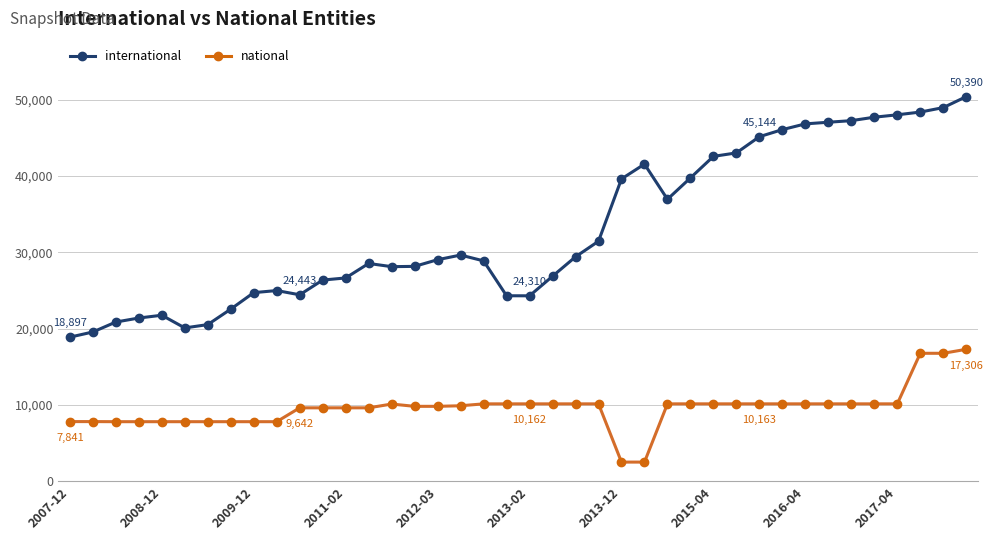

True or false: international has more than 0 points higher than both neighbors.

True